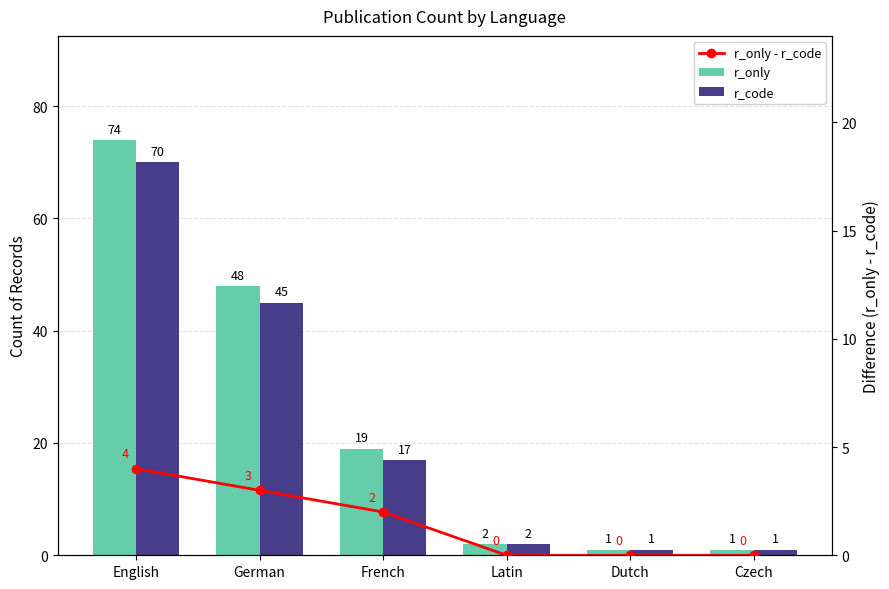

What is the label of the 6th bar from the right?

English